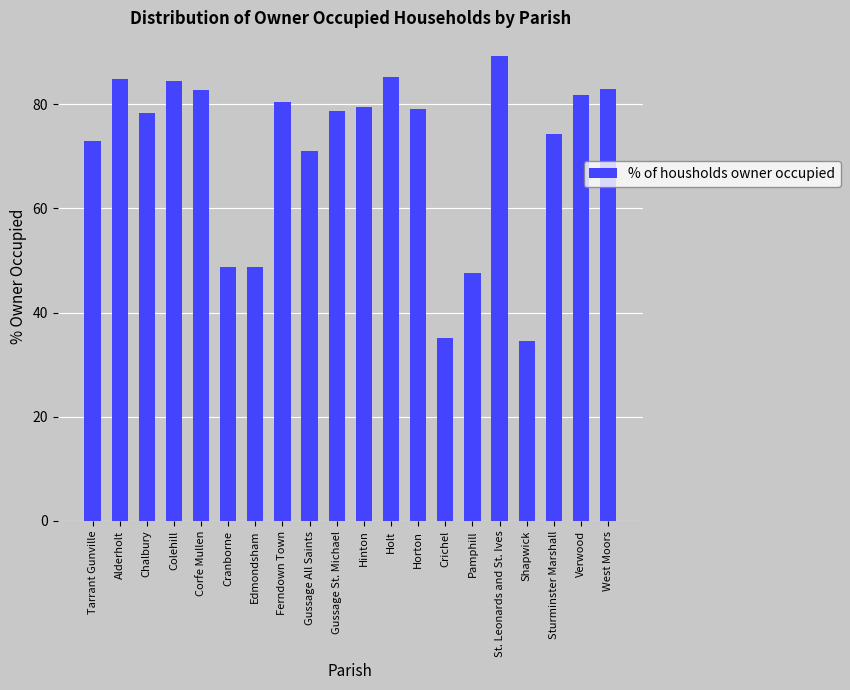

What is the label of the 5th bar from the left?

Corfe Mullen